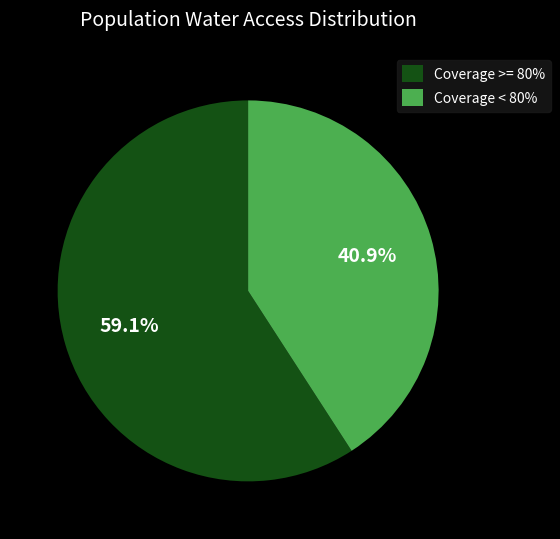

Combined, do Coverage < 80% and Coverage >= 80% account for over 50%?

Yes